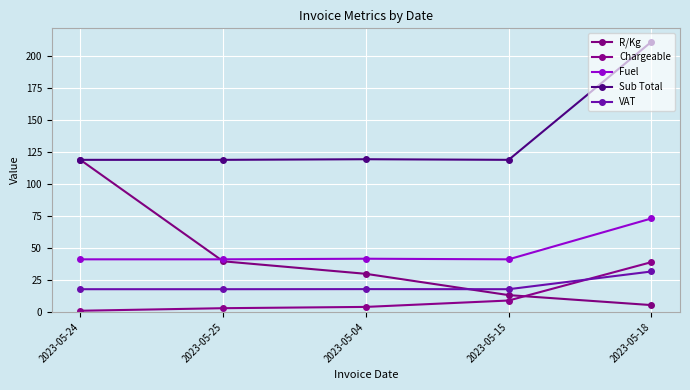

At which category does Sub Total reach its first local peak?

2023-05-04